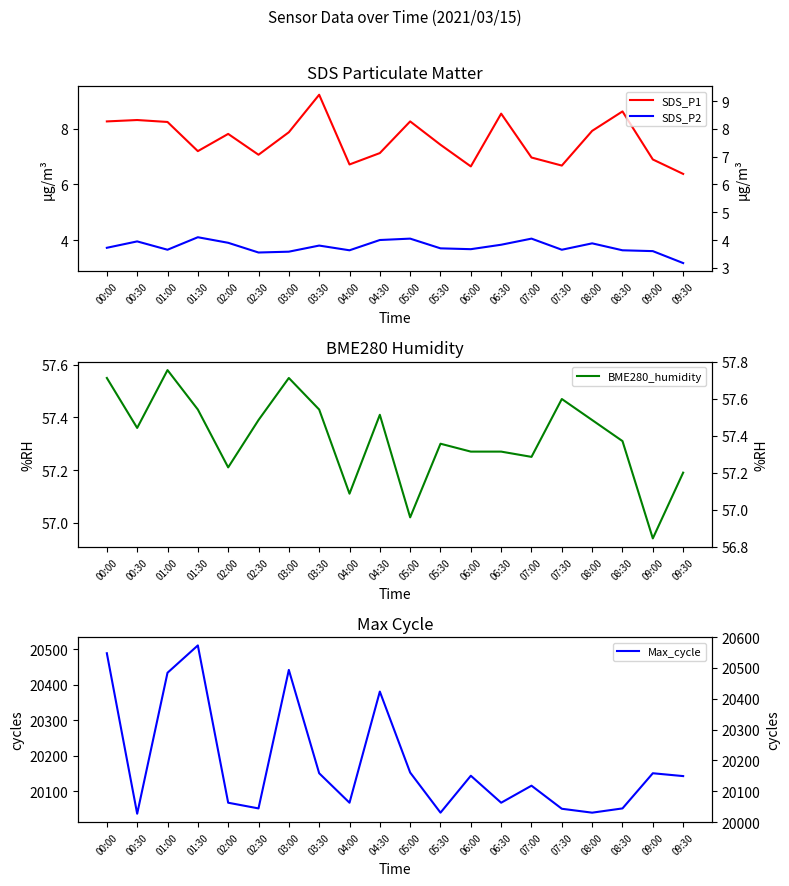

What is the label of the 16th point from the left?

07:30